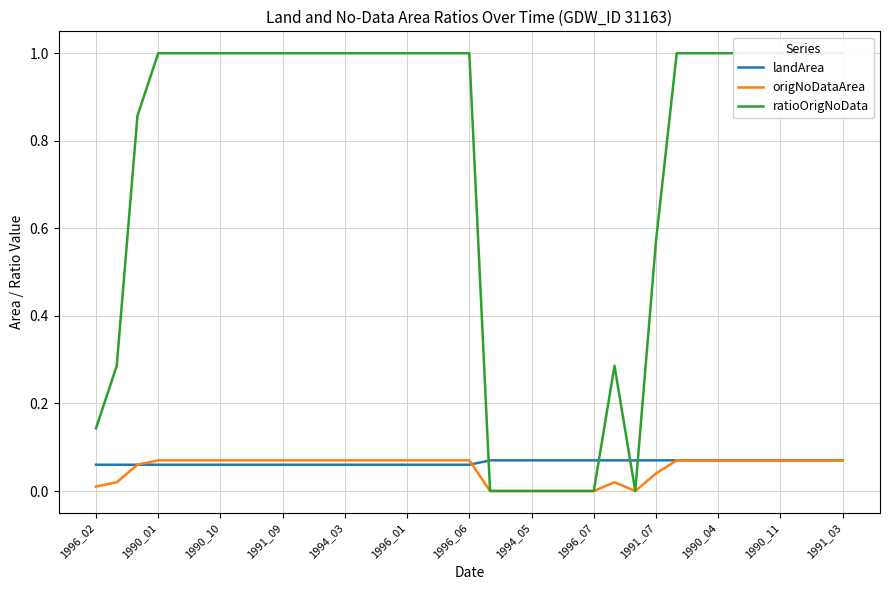

The landArea series shows 0.0 at 1990_11. True or false?

False